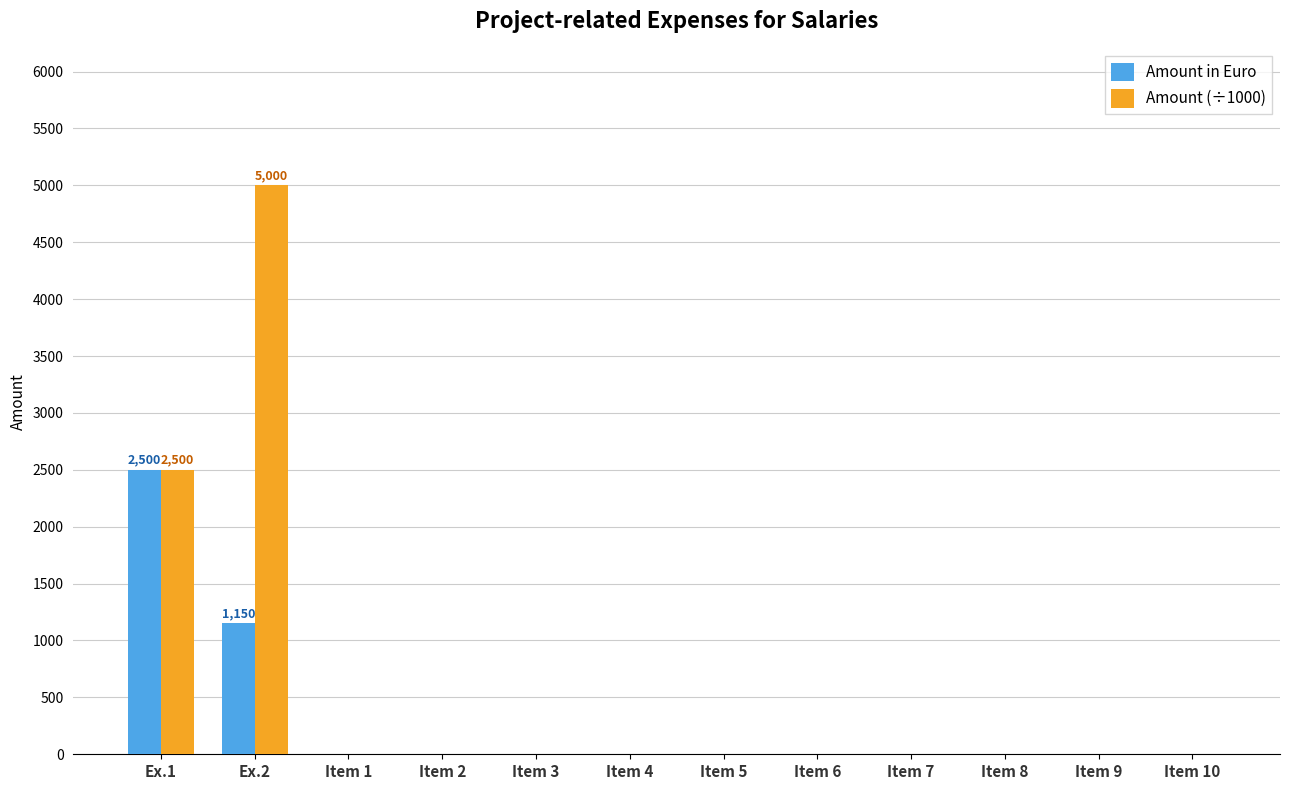

The value of Amount (÷1000) at Item 10 is -2177. True or false?

False